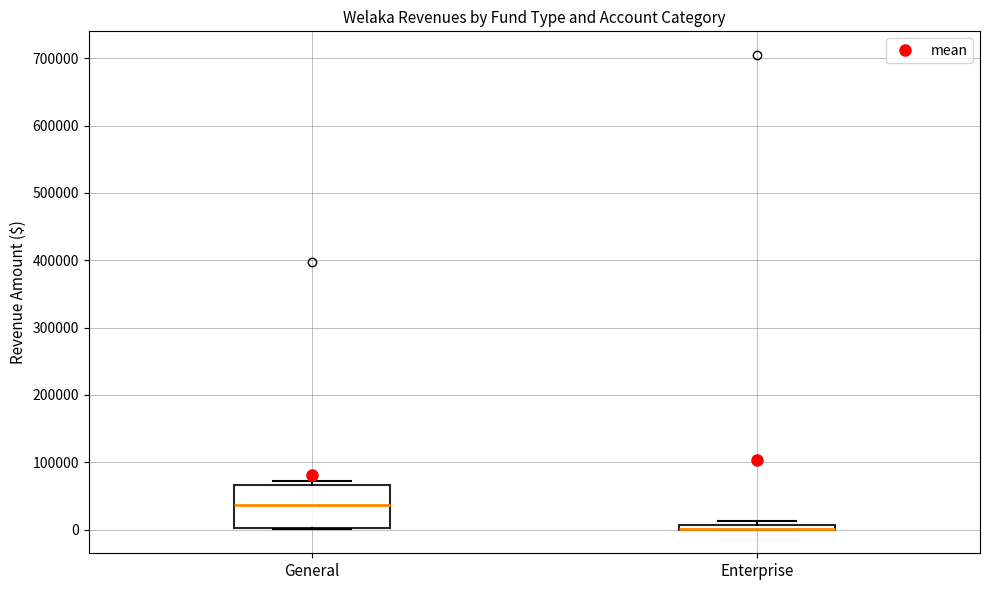

Which box is the tallest, from its lower edge to its upper edge?

General